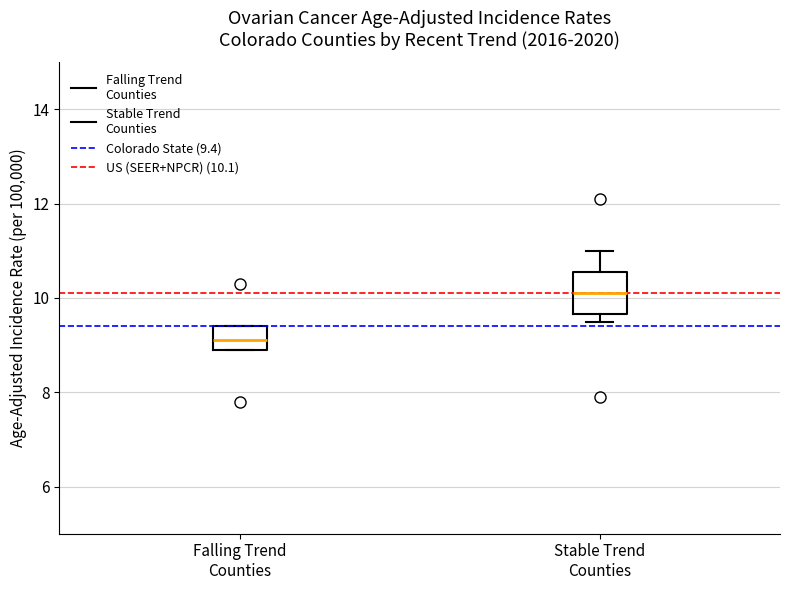

Where does the median line of the box for Stable Trend Counties sit on the y-axis? The values are not printed on the chart, so give them approximately, as read against the axis.

10.2